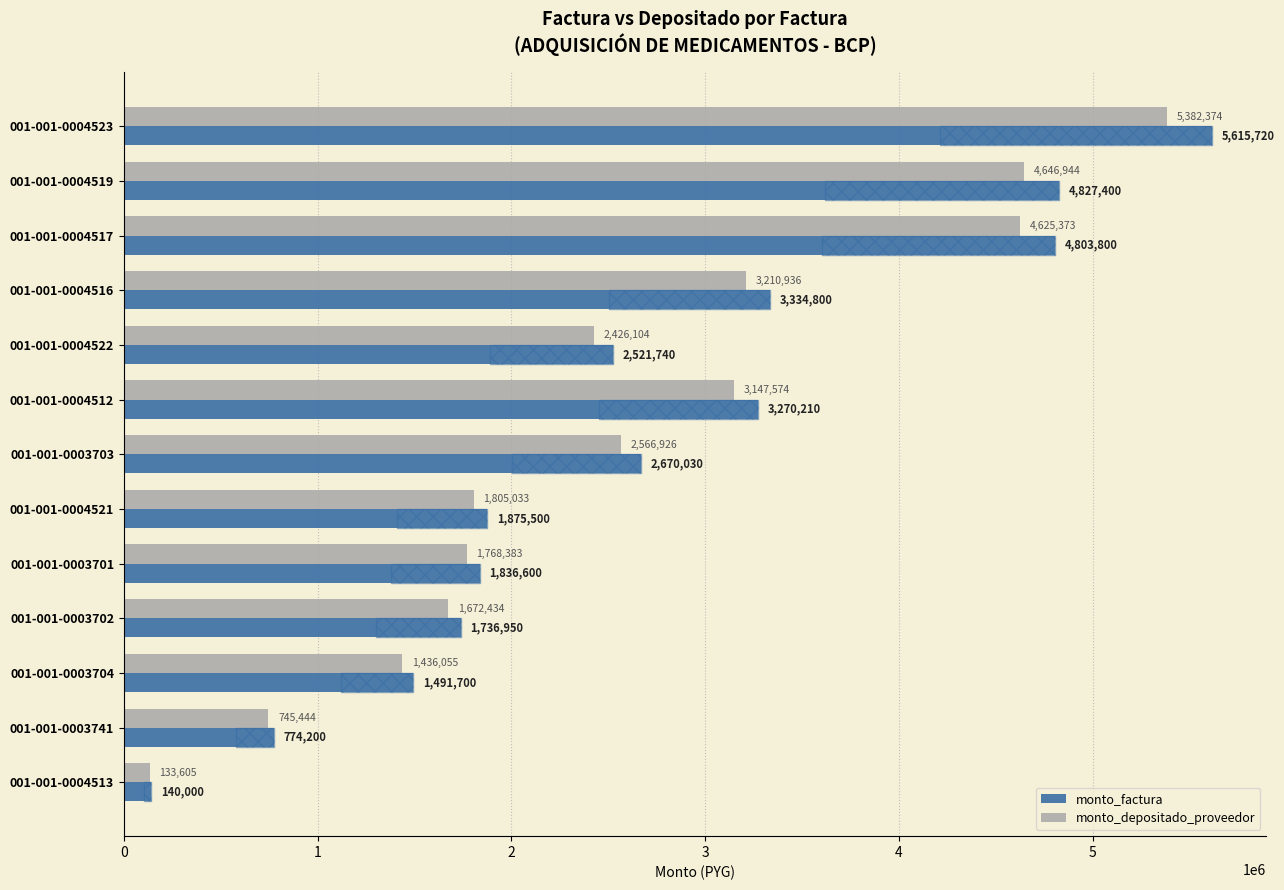

What is the minimum value shown in the chart?

133605